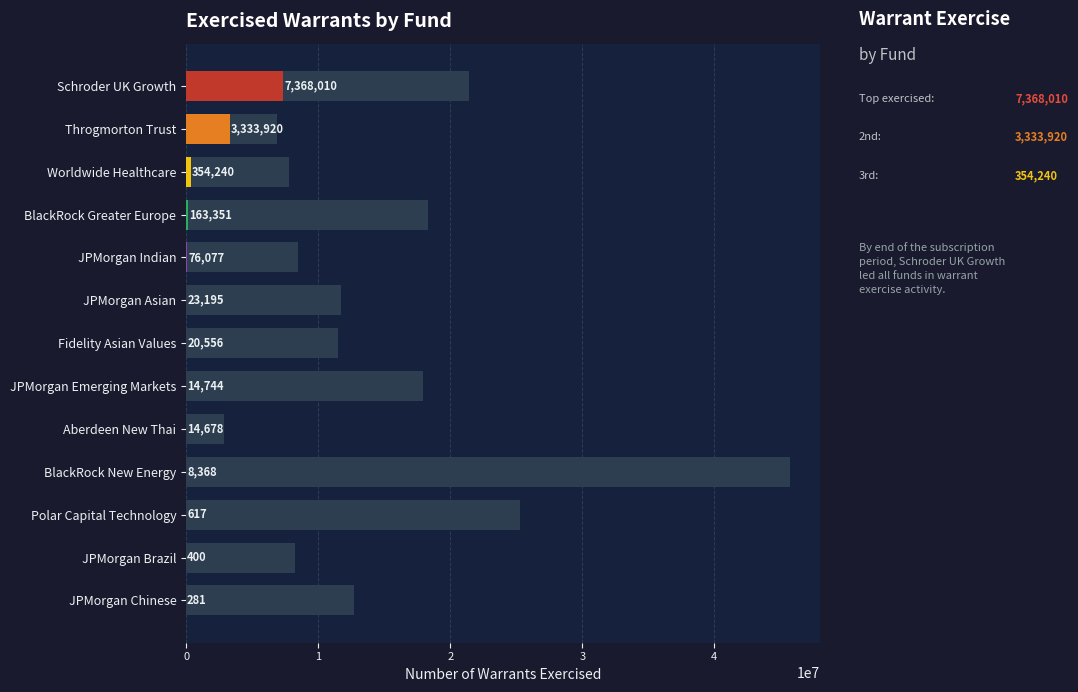

How many bars are there in total?

13